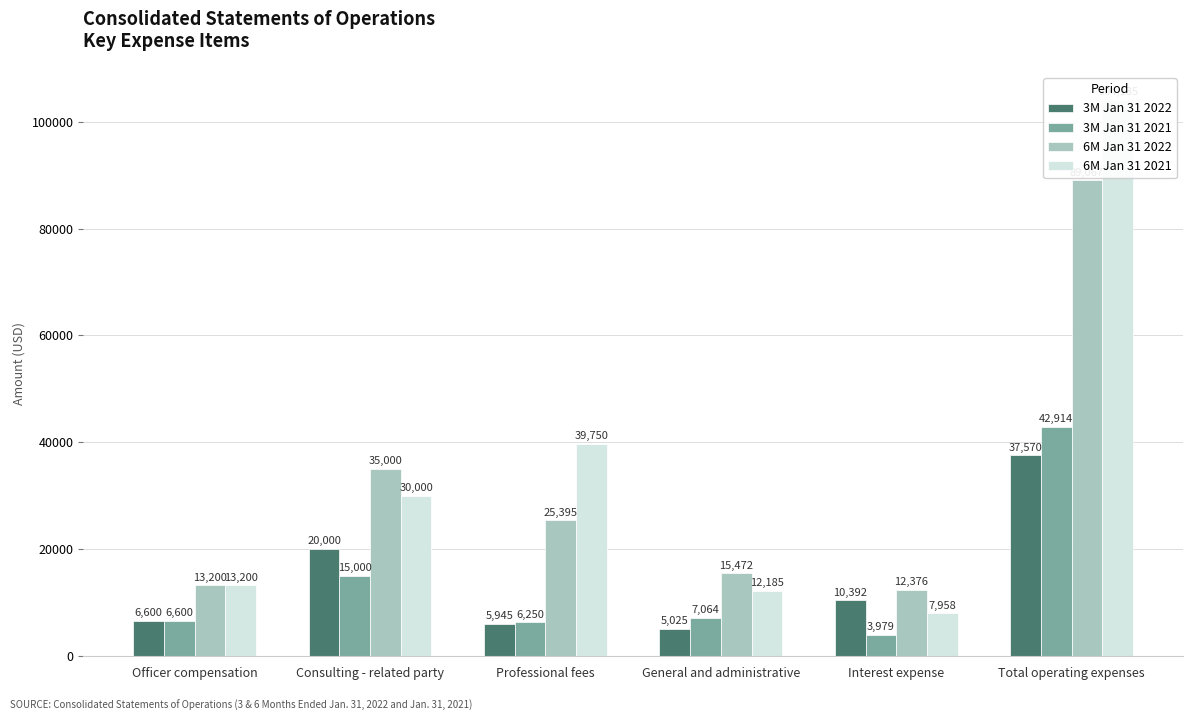

At which category does the chart reach its peak across all series?

Total operating expenses